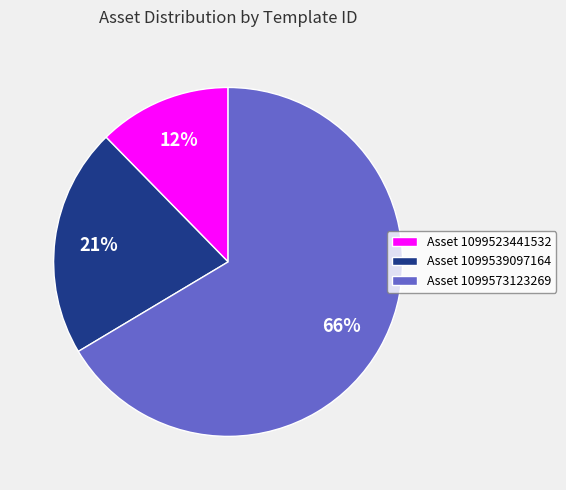

How many slices are in this pie chart?

3